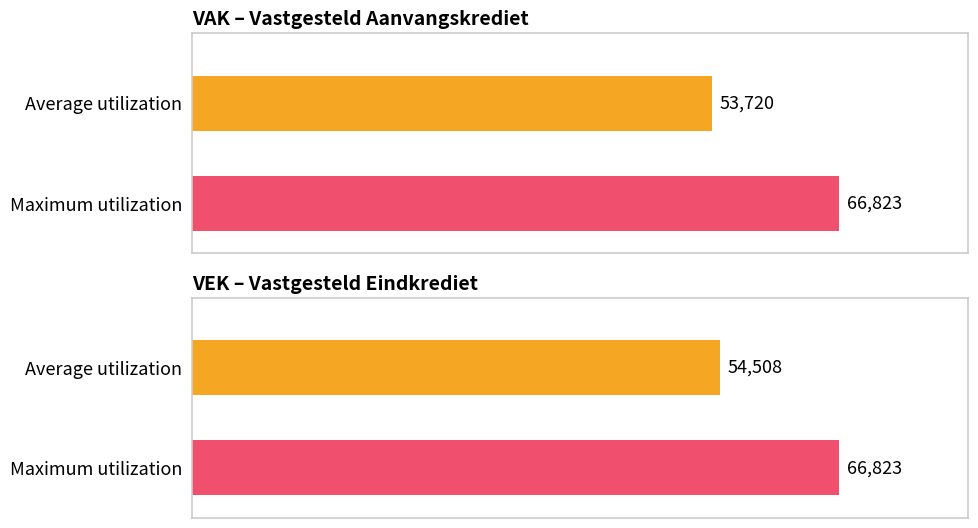

True or false: VAK has a value of 15774 at 2022 Opmaak.

False